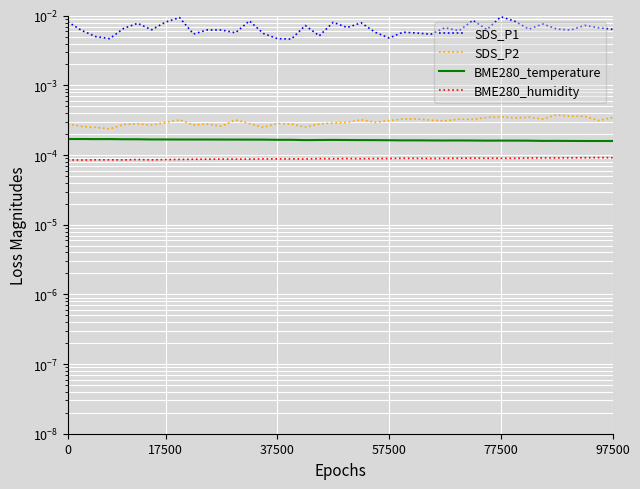

Count the BME280_humidity values in the range 0 to 1.

40